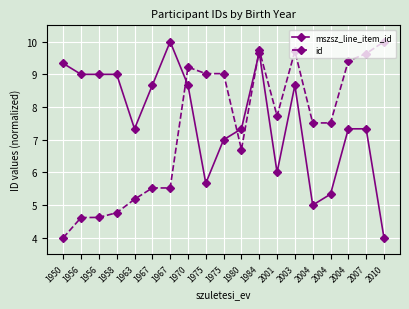

Between 1980 and 2004, which series saw the biggest shift?

id